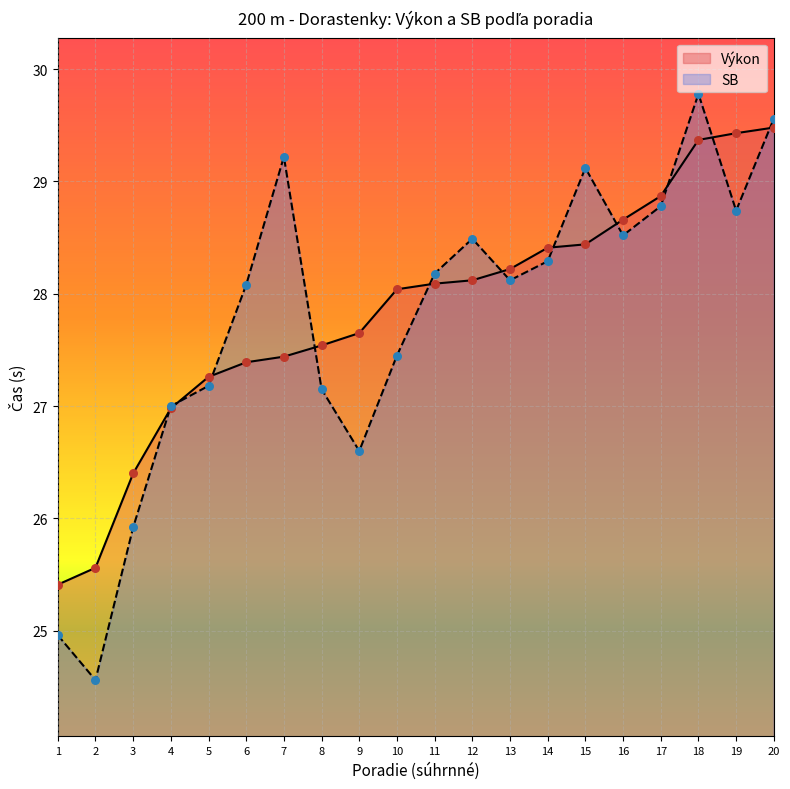

Which series reaches the minimum Y coordinate?

SB